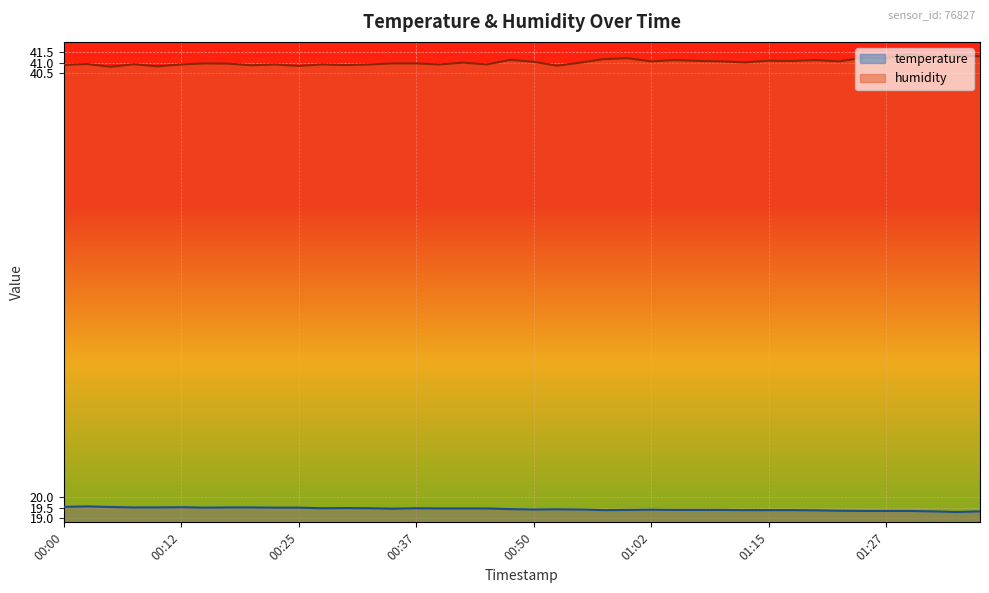

What is the label of the 14th point from the left?

00:32